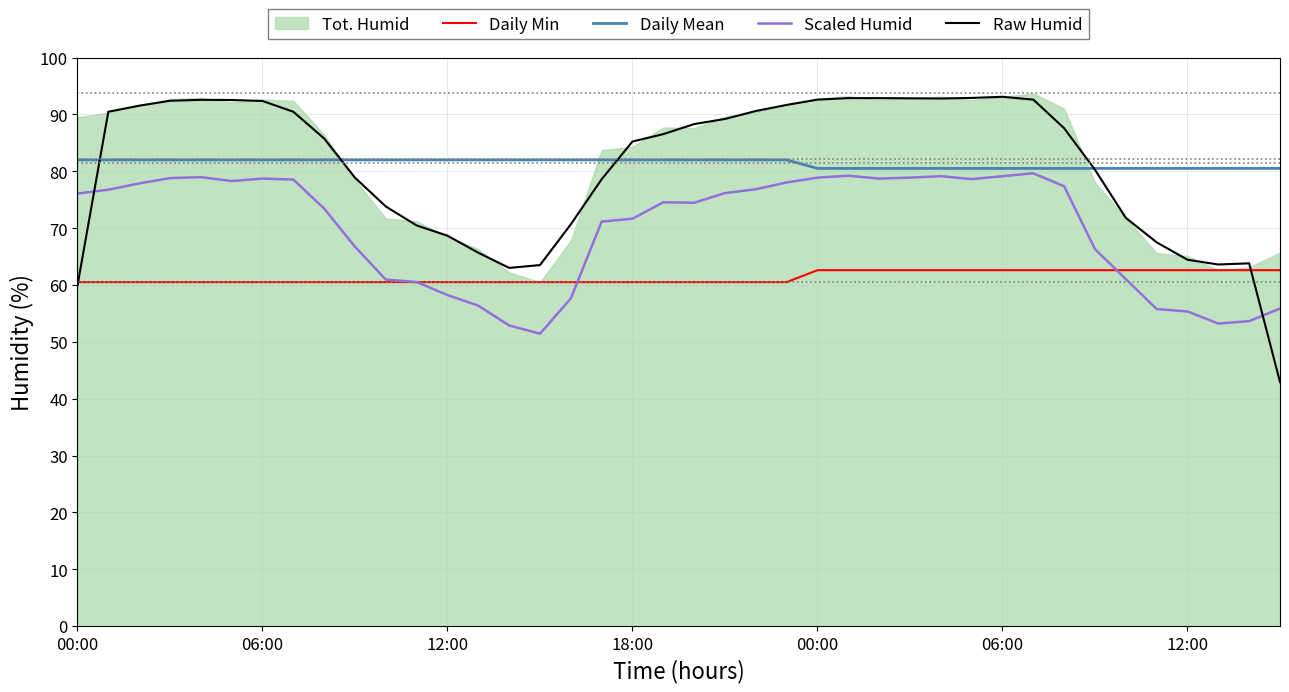

Does the chart have visible grid lines?

Yes